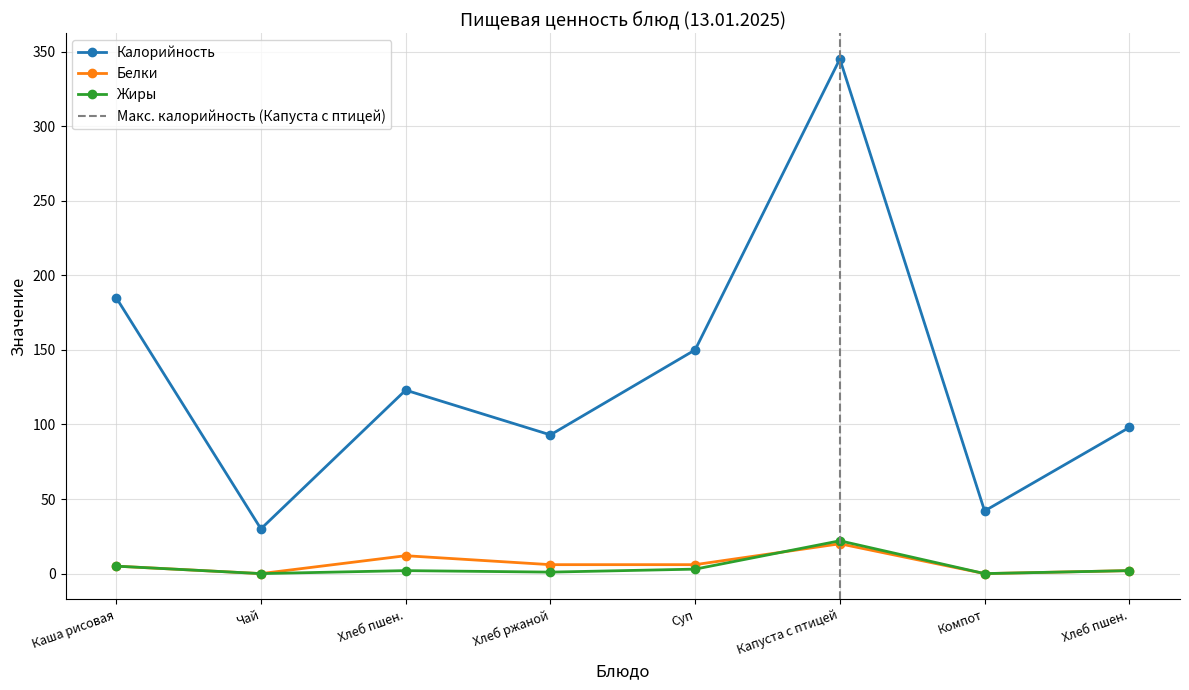

How many values in the Жиры series exceed 2?

3